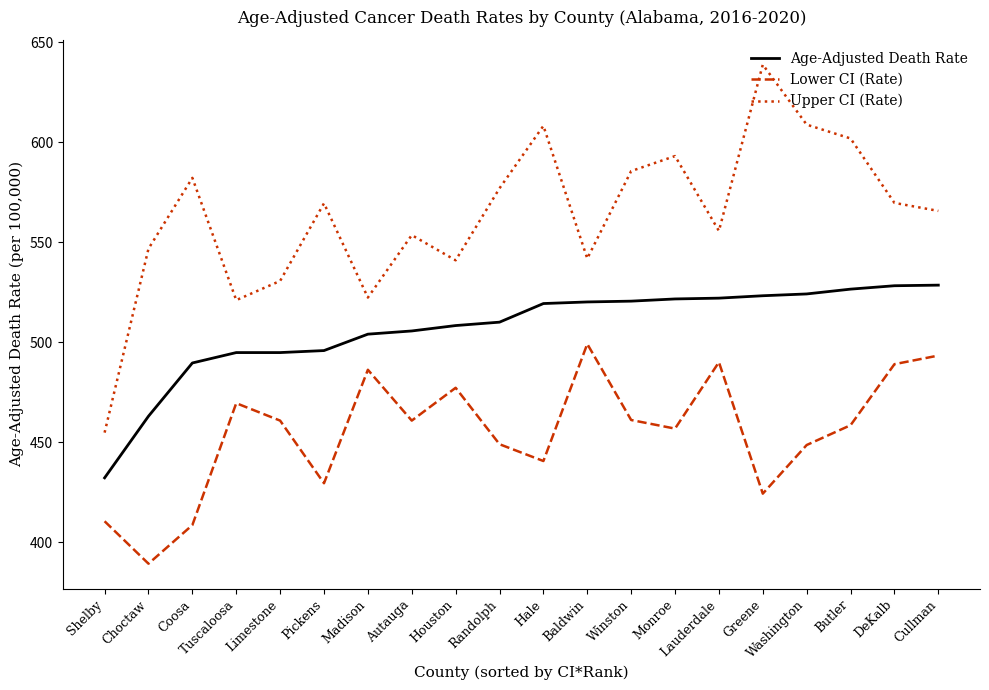

At Baldwin, list the series in order from smallest to largest.

Lower CI (Rate), Age-Adjusted Death Rate, Upper CI (Rate)